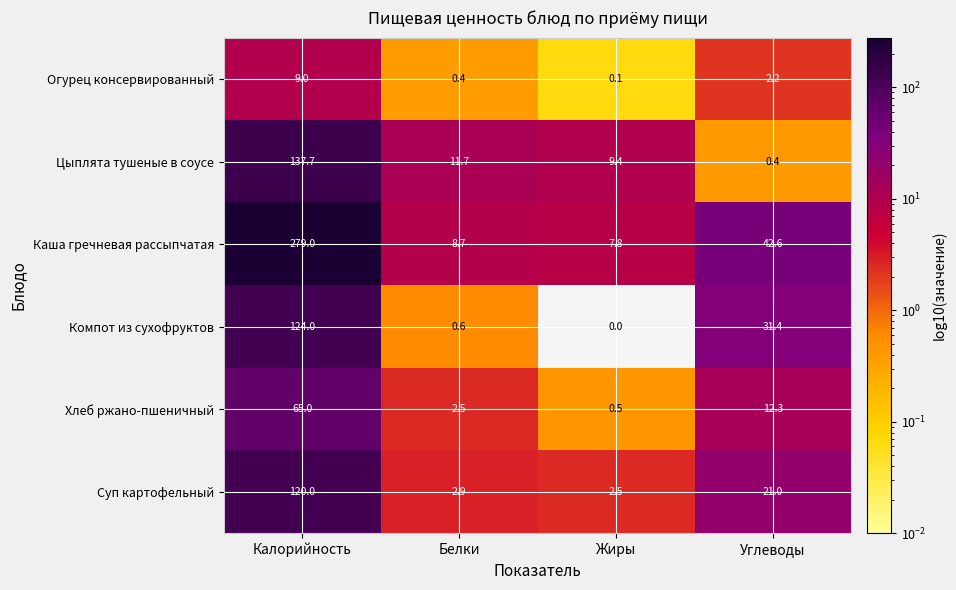

How many distinct data groups are displayed?

6